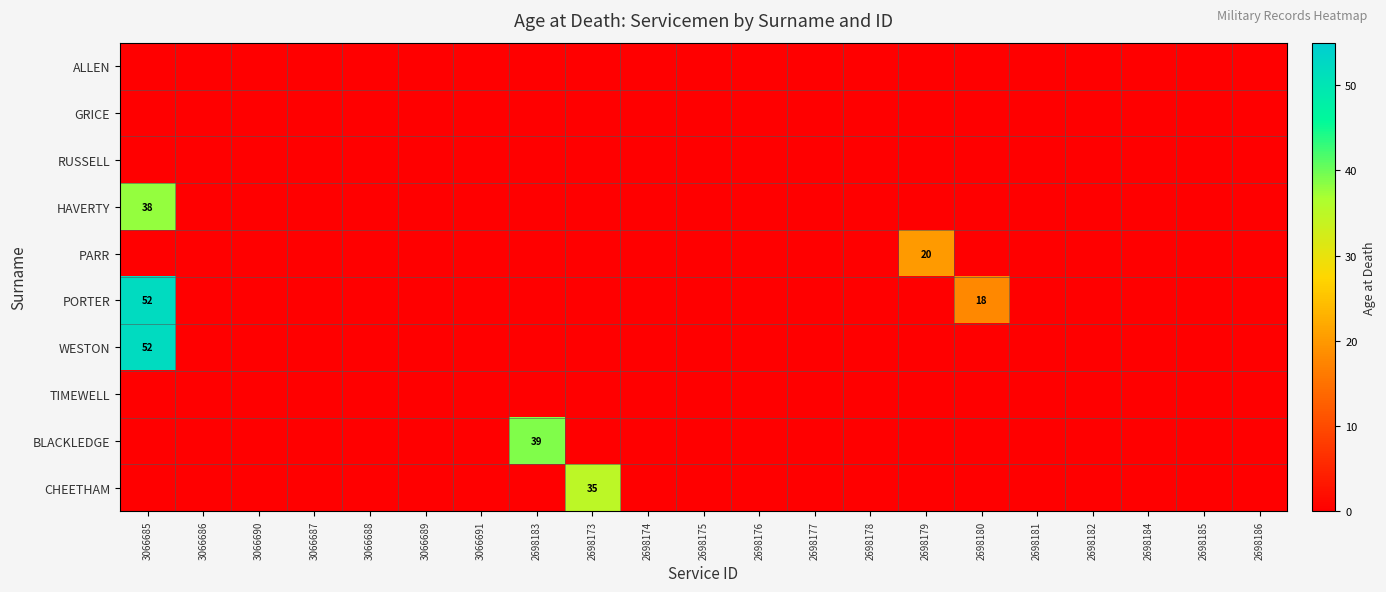

Which category has the lowest value in the PARR series?

3066685